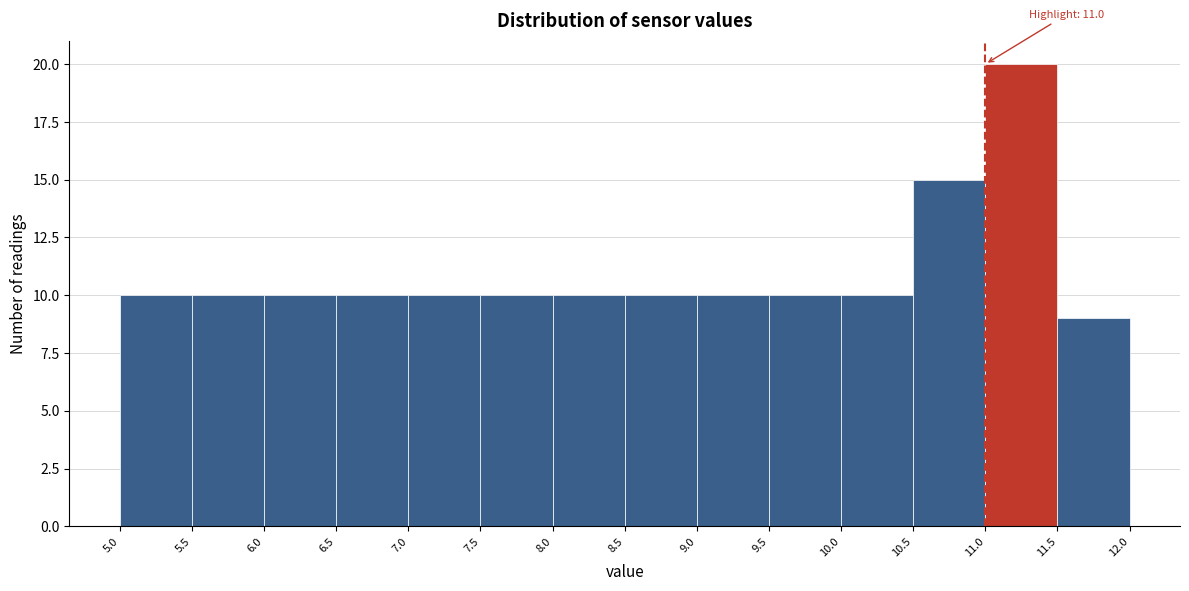

Which range on the x-axis has the tallest bar?

11.0 to 11.5